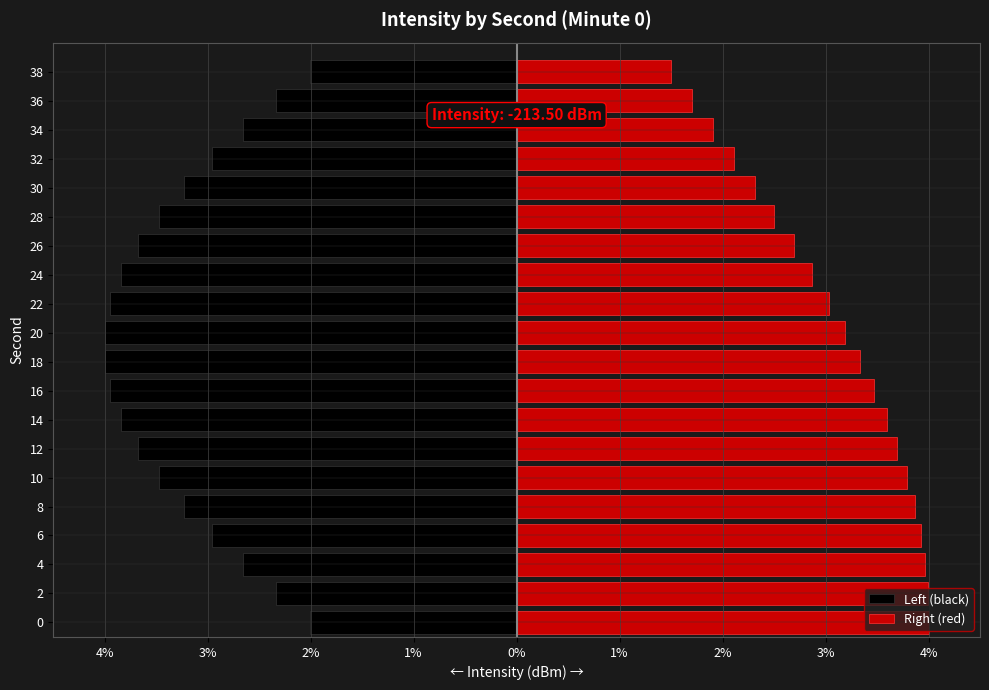

Is it true that Right (red) equals 5.2 at 6?

False